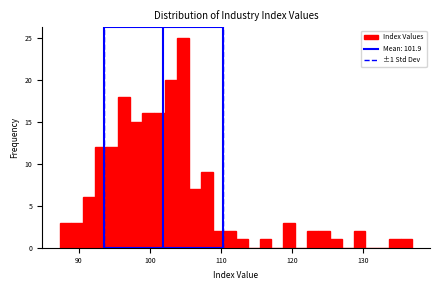

Read against the x-axis, roughly where is the centre of the tallest bar?

105